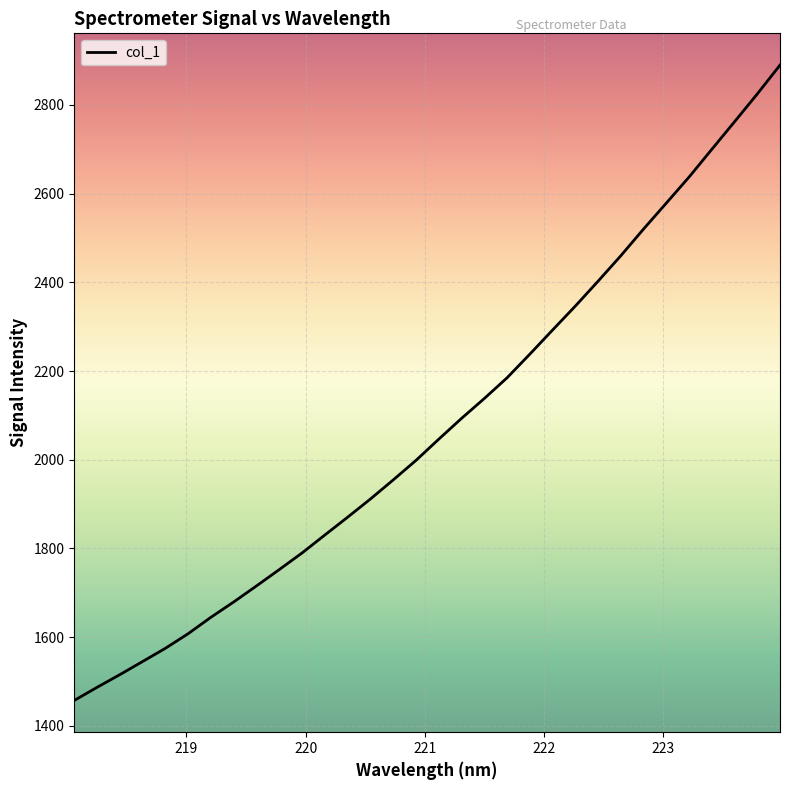

What is the minimum value shown in the chart?

1457.3